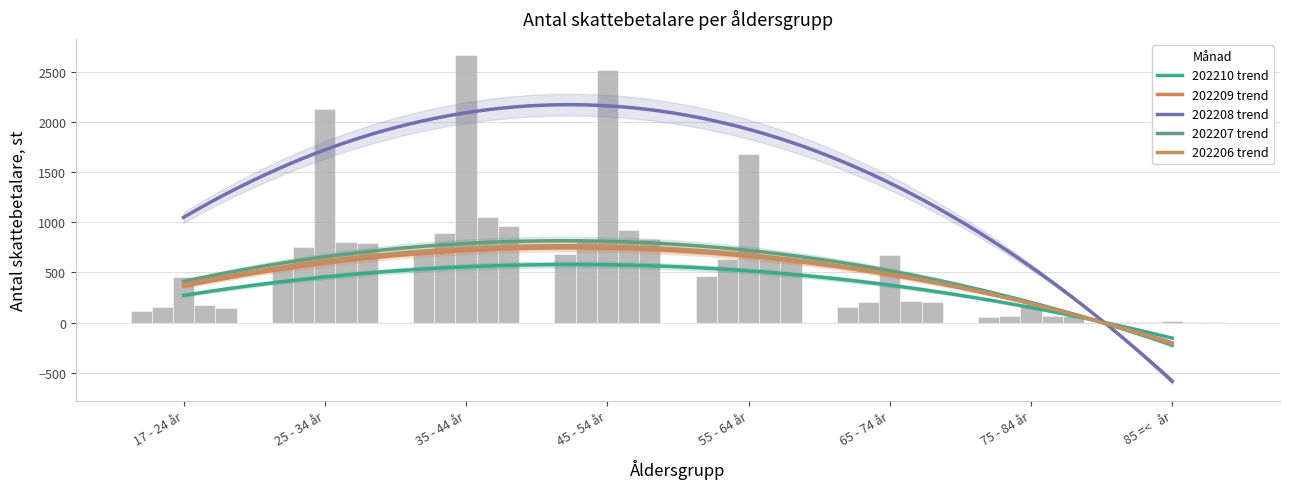

At which category does the chart reach its peak across all series?

35 - 44 år